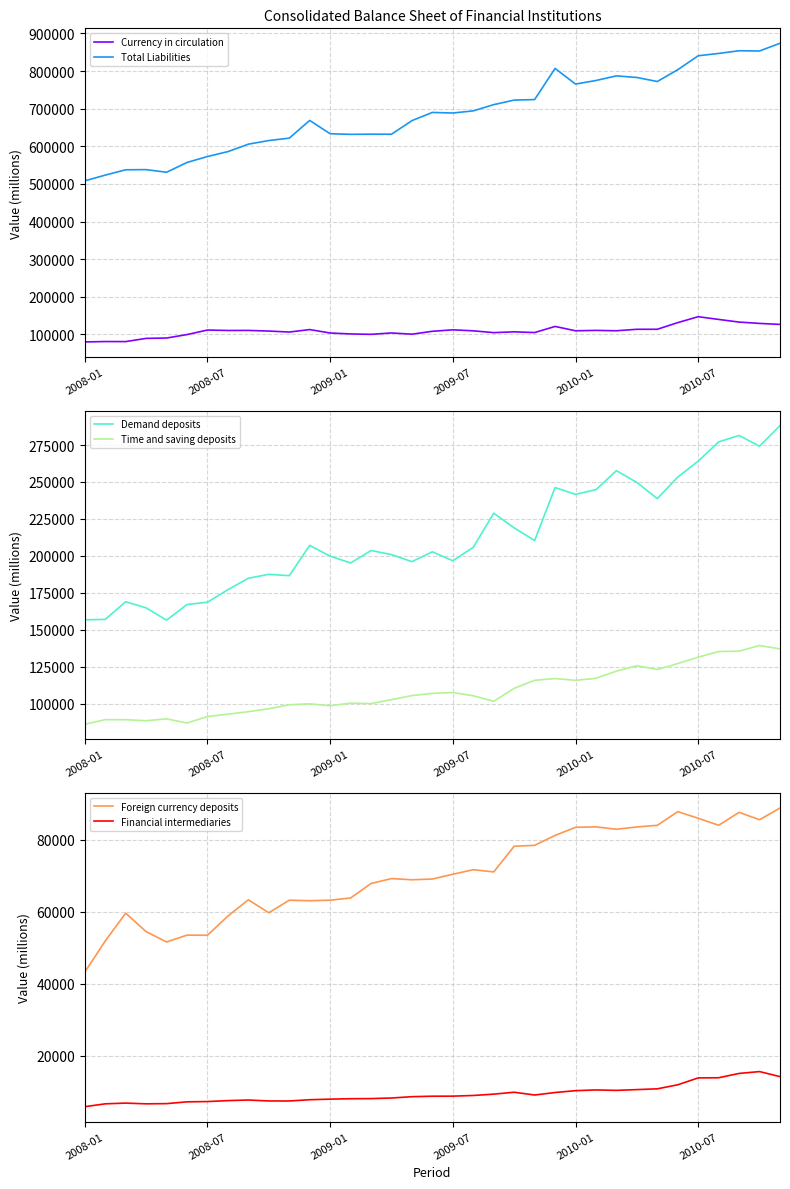

True or false: Currency in circulation and Total Liabilities cross at least once.

False